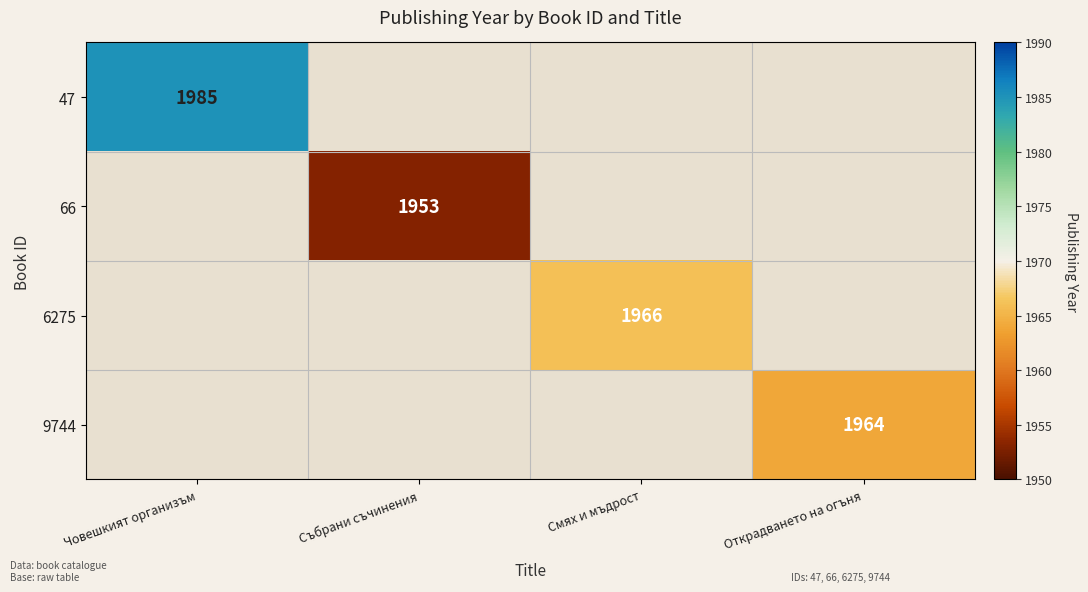

True or false: 66 has a value of 674 at Събрани съчинения.

False